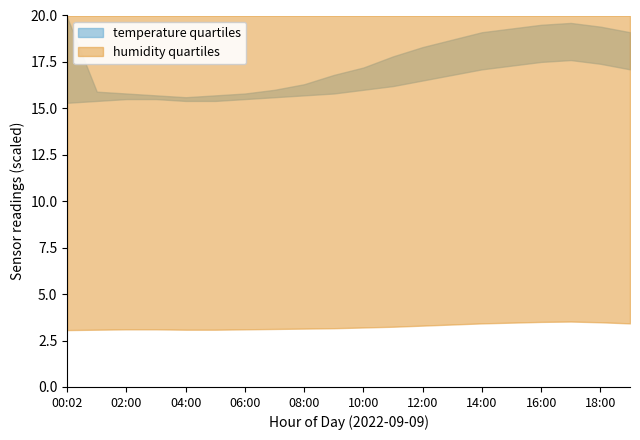

Which series changed the most between 10:00 and 16:00?

temperature_upper